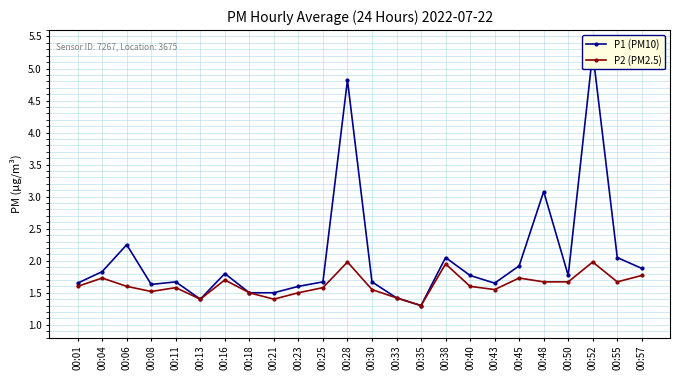

What is the greatest value displayed?

5.2